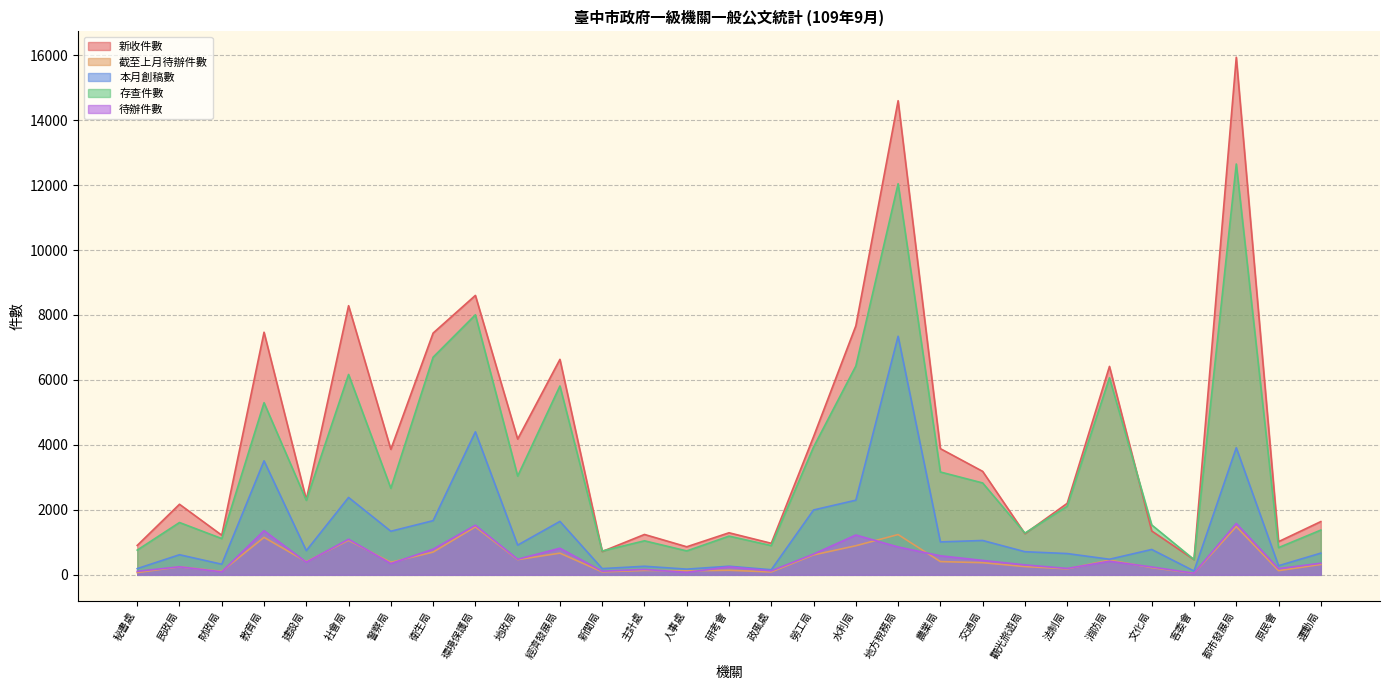

After their last crossing, which series has the higher values: 截至上月待辦件數 or 待辦件數?

待辦件數